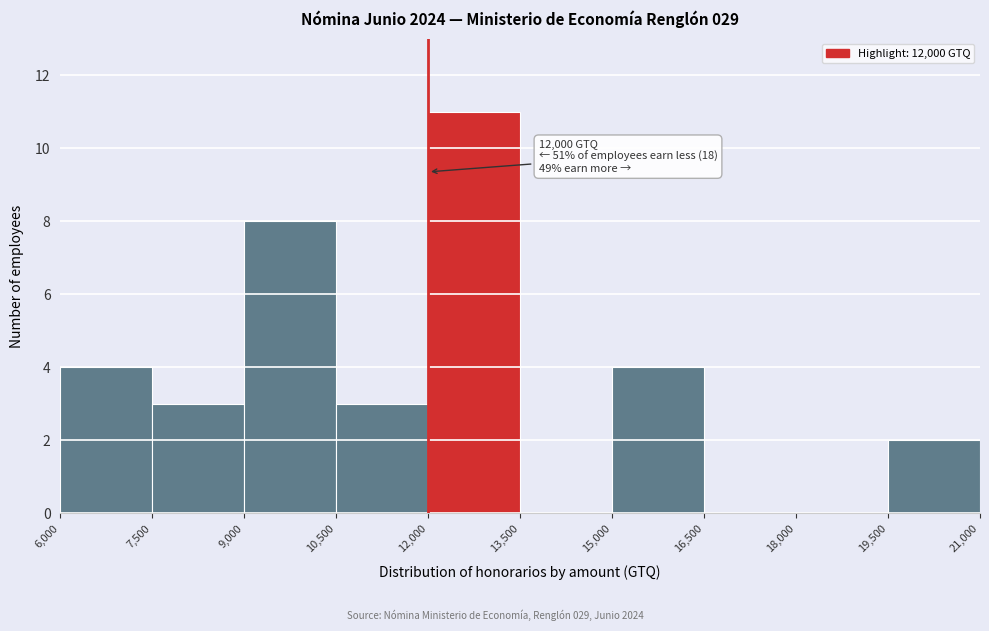

Which range on the x-axis has the tallest bar?

12,000 to 13,500